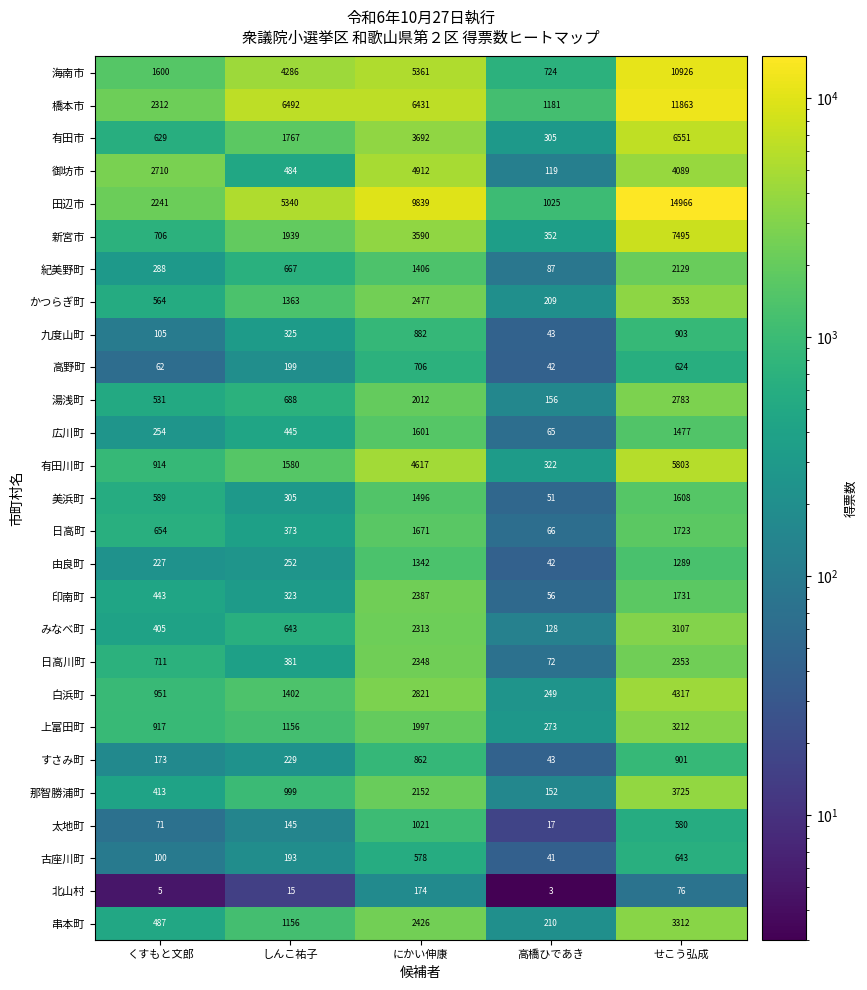

What is the difference between the second highest and minimum values in the 海南市 series?

4637